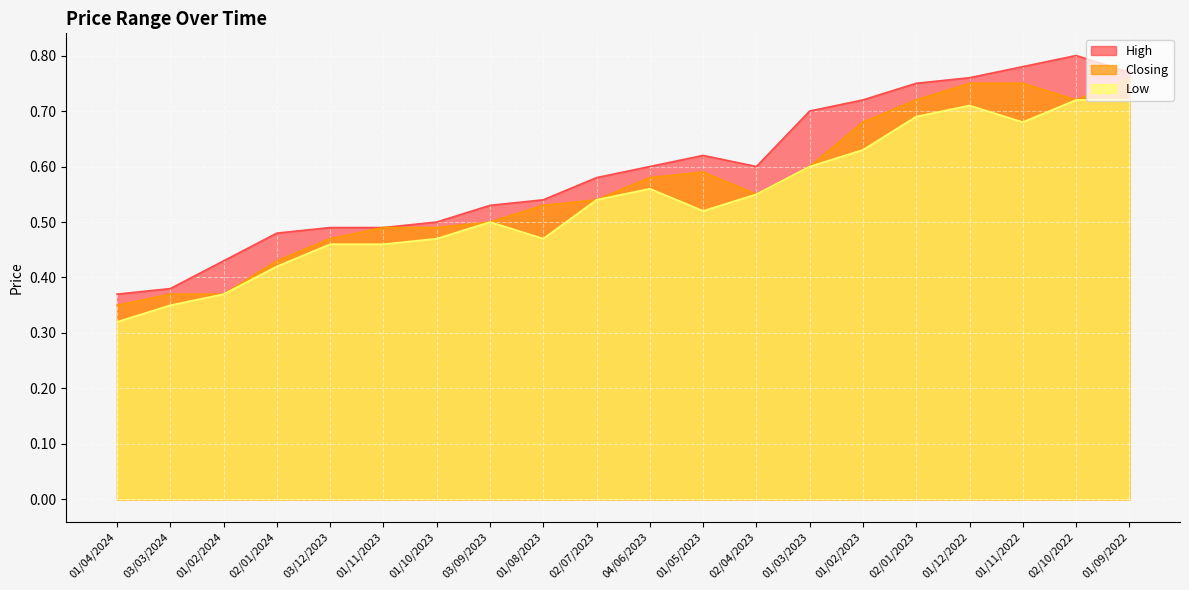

Which series has the largest total across all categories?

High